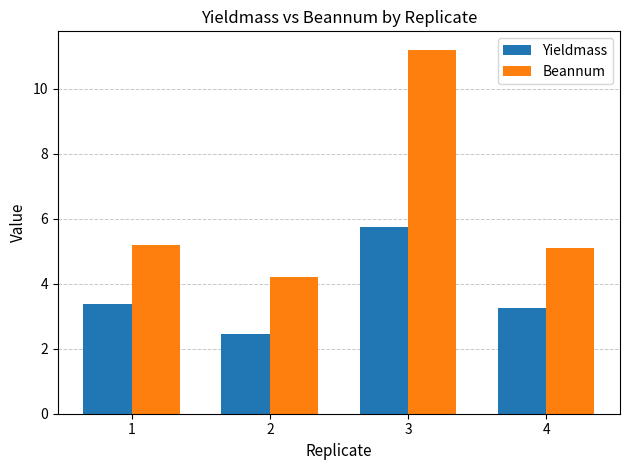

Reading left to right, what are all the values shown in this chart?

Yieldmass: 1=3.4	2=2.4	3=5.8	4=3.3
Beannum: 1=5.2	2=4.2	3=11.2	4=5.1